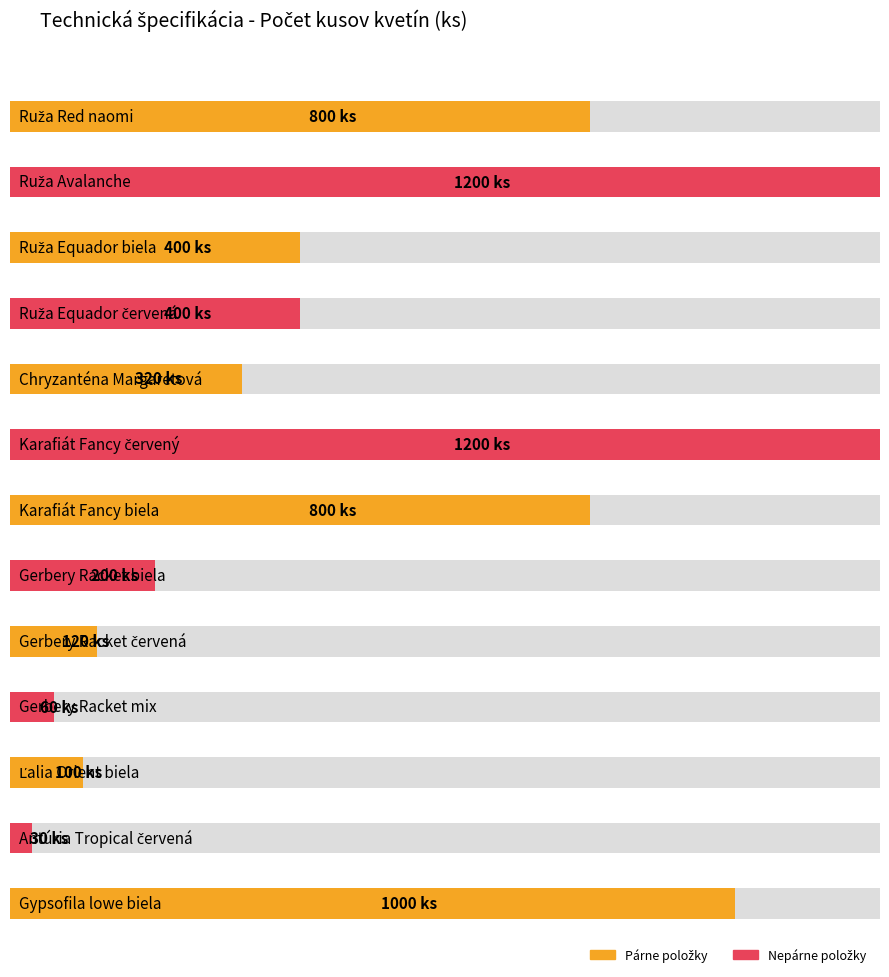

The value at Ruža Equador biela is 159. True or false?

False